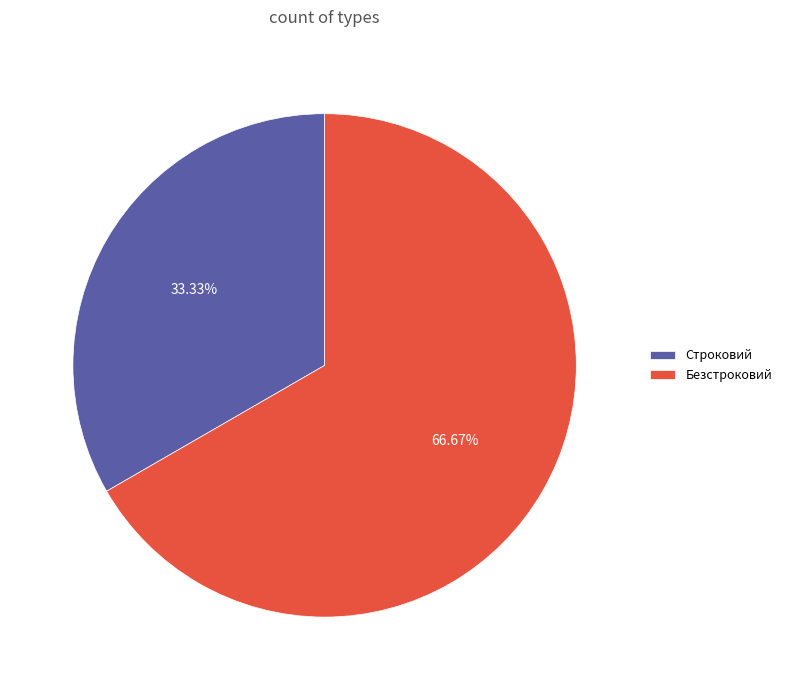

The Строковий slice represents 25% of the pie. True or false?

False